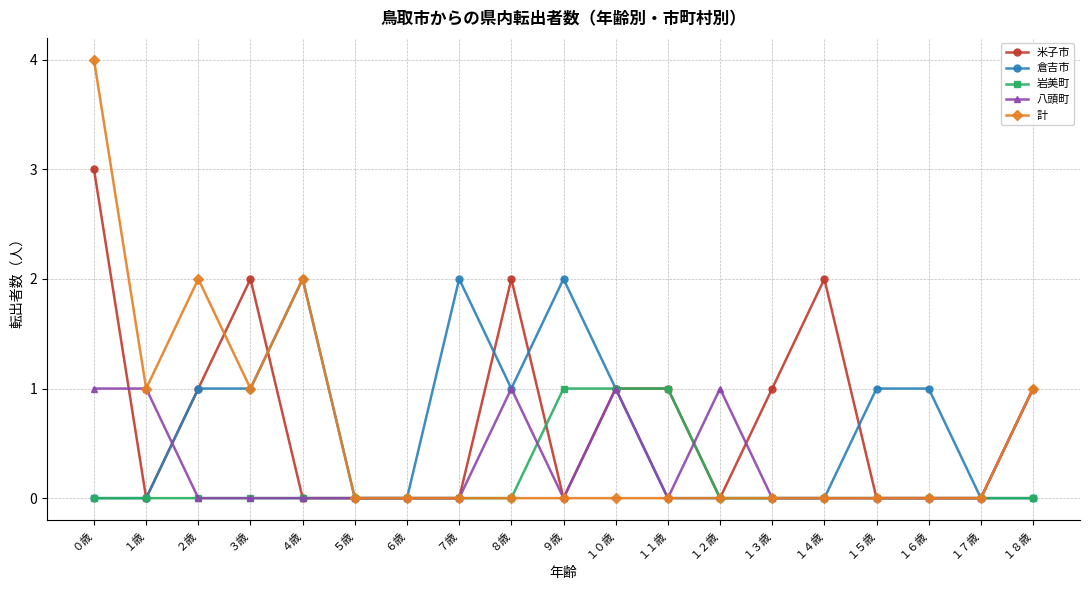

Which series has the largest total across all categories?

米子市